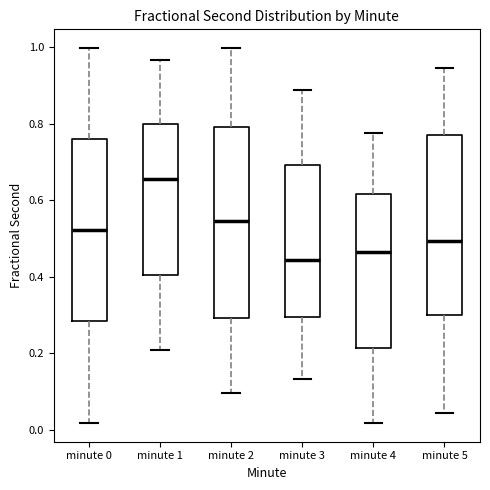

Where does the upper whisker of the box for minute 5 end on the y-axis? The values are not printed on the chart, so give them approximately, as read against the axis.

0.94